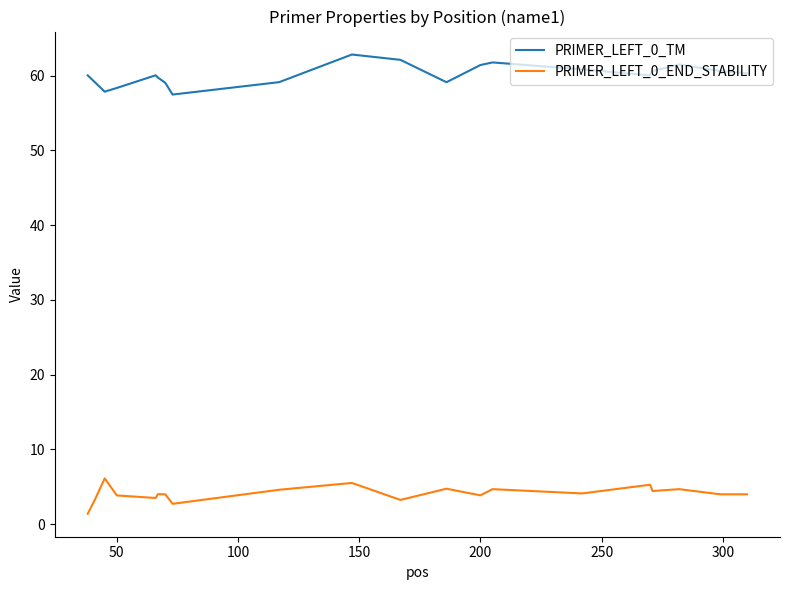

What is the difference between the maximum and minimum values in the PRIMER_LEFT_0_END_STABILITY series?

4.7